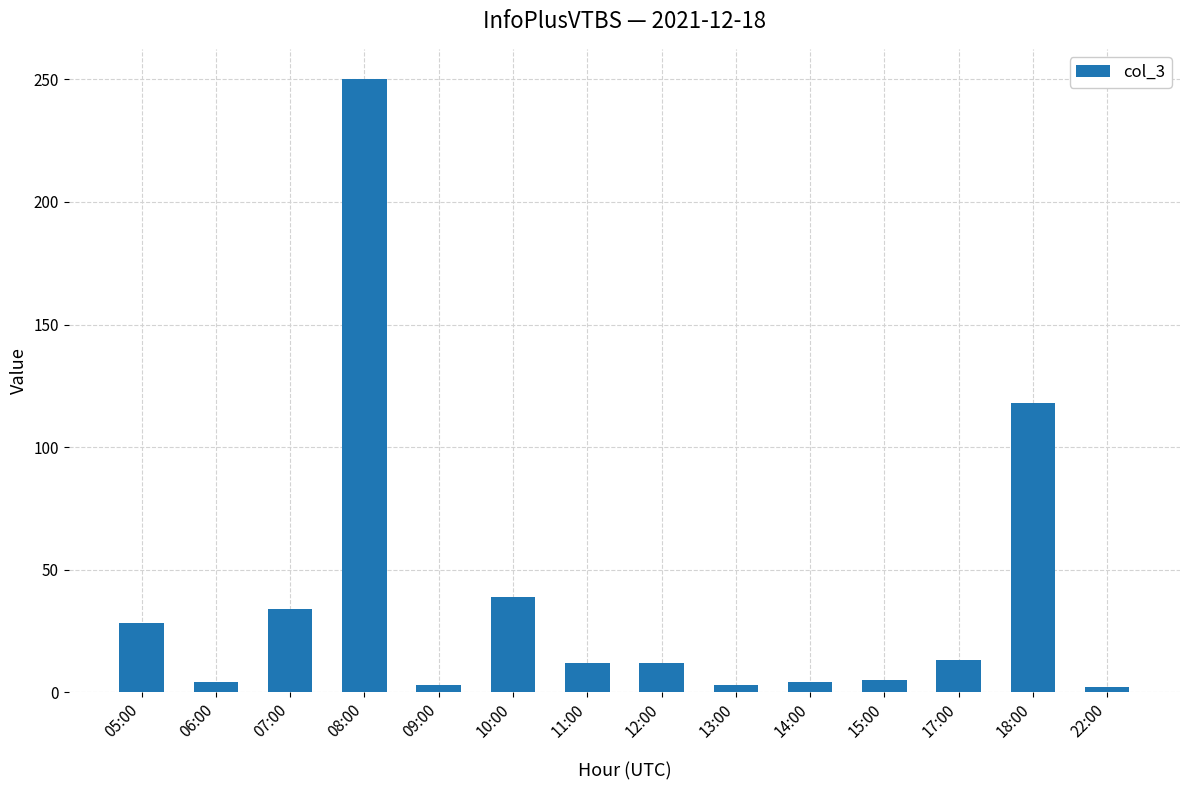

How many data points does each series have?

14